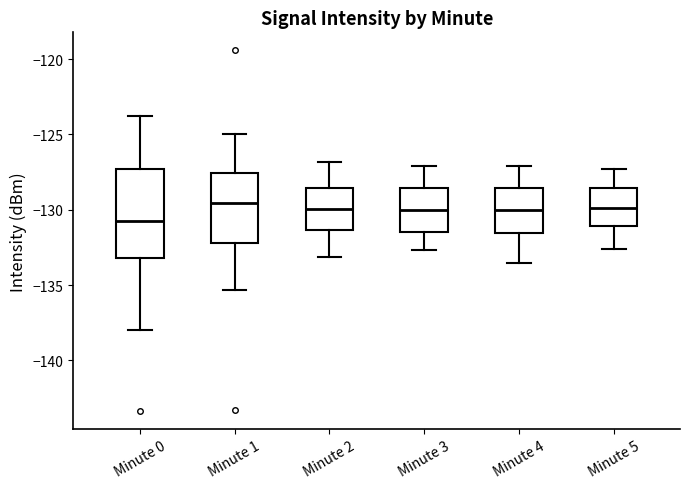

Where is the lower edge of the box for Minute 1 on the y-axis? The values are not printed on the chart, so give them approximately, as read against the axis.

-132.0